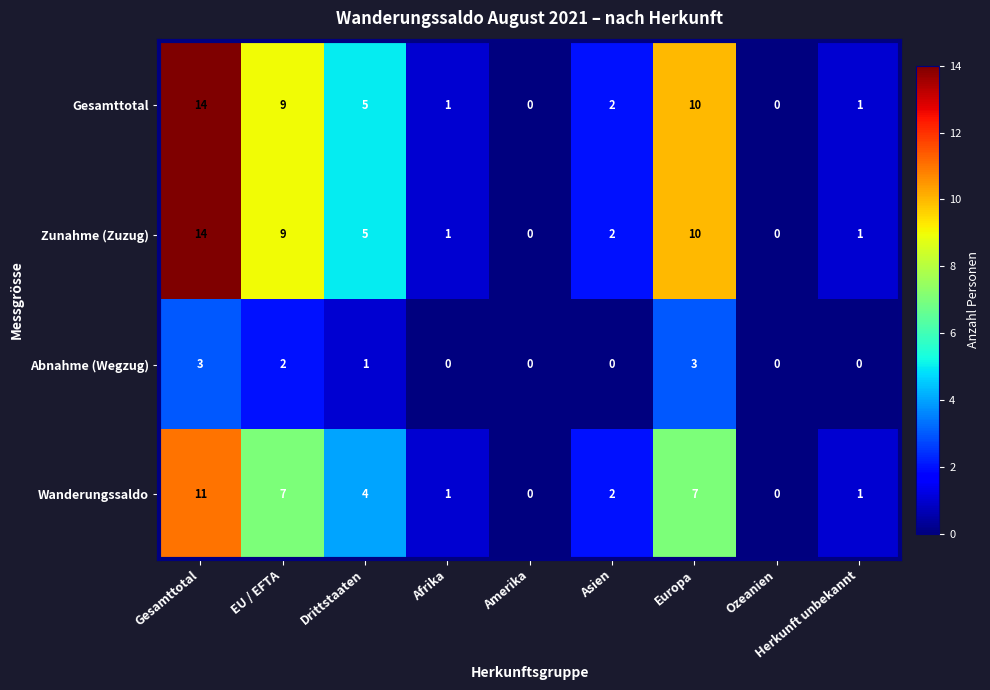

Where does the Gesamttotal series first go above 2?

Gesamttotal